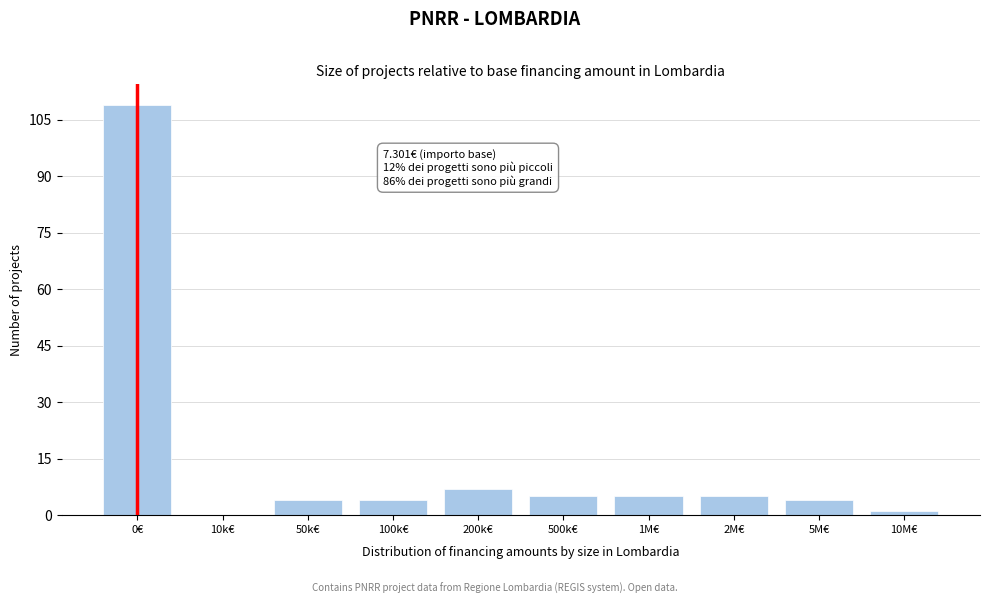

Reading left to right, list all the values displayed in this chart.

0€=109	10k€=0	50k€=4	100k€=4	200k€=7	500k€=5	1M€=5	2M€=5	5M€=4	10M€=1